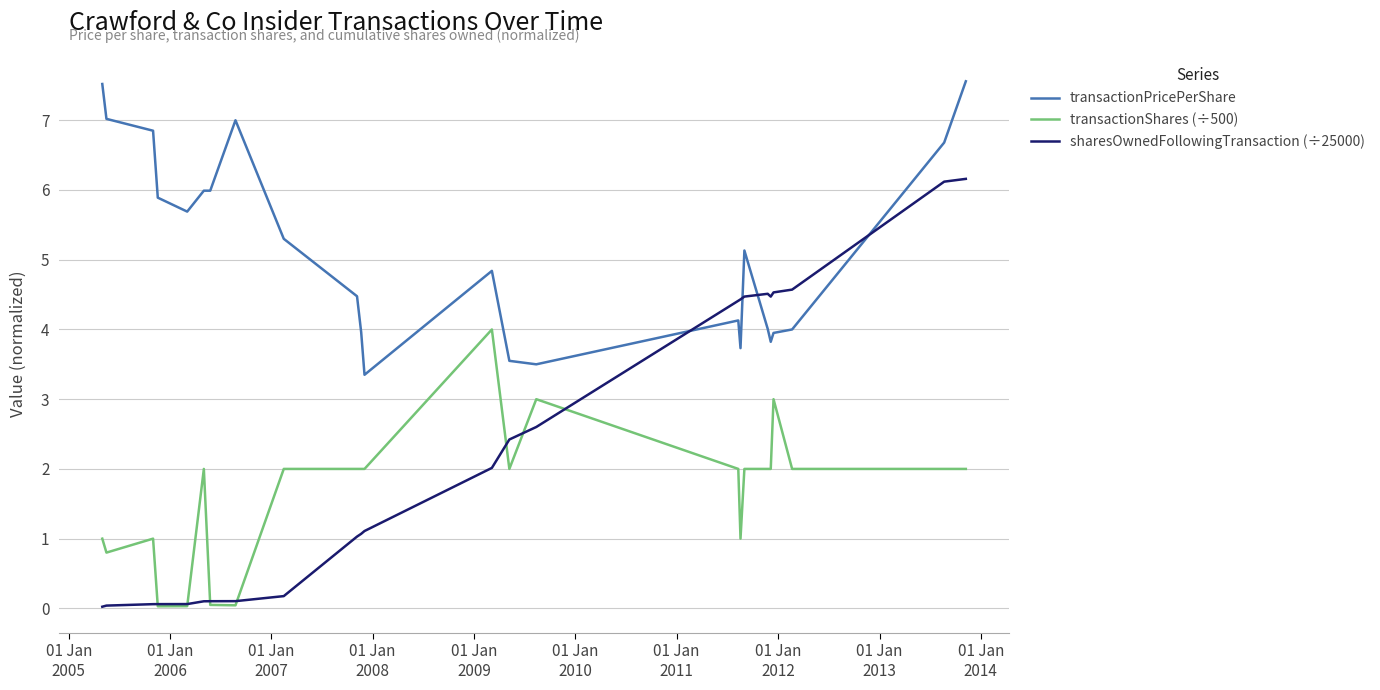

What is the maximum value for transactionPricePerShare?

7.6